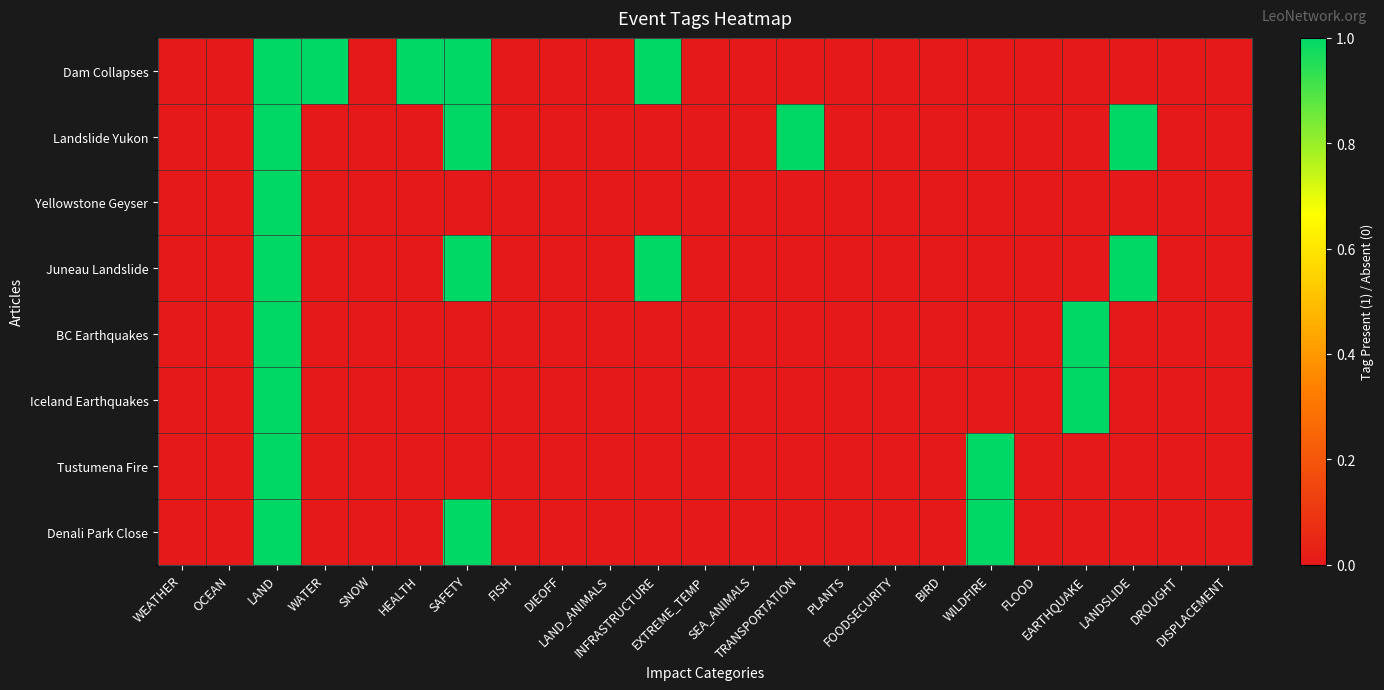

Count the number of data series in this chart.

8